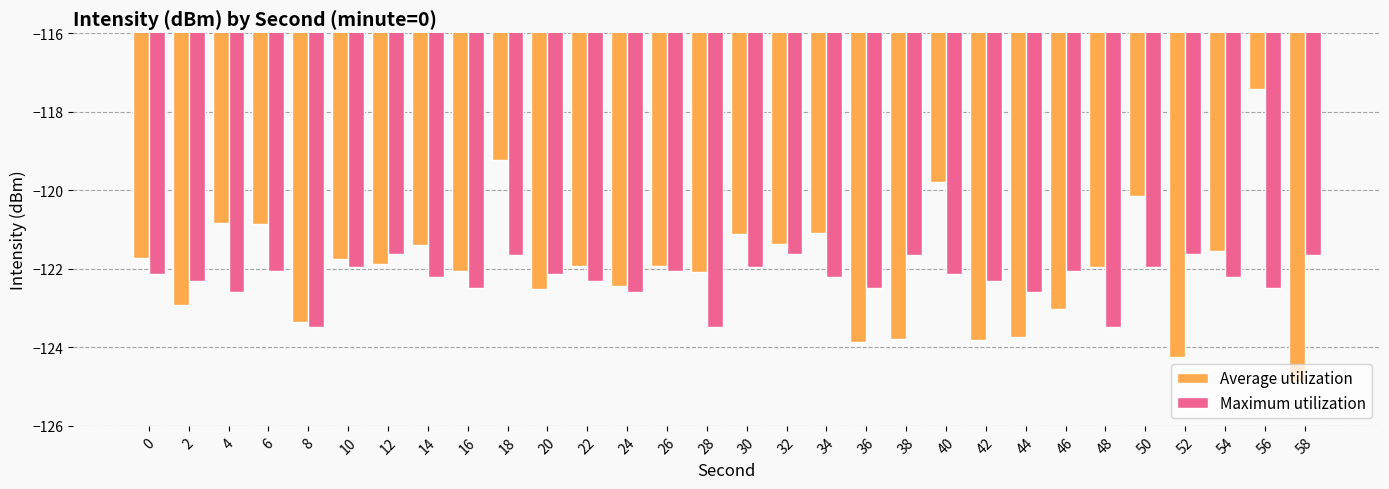

Rank the series by their average value, from lowest to highest.

Maximum utilization, Average utilization